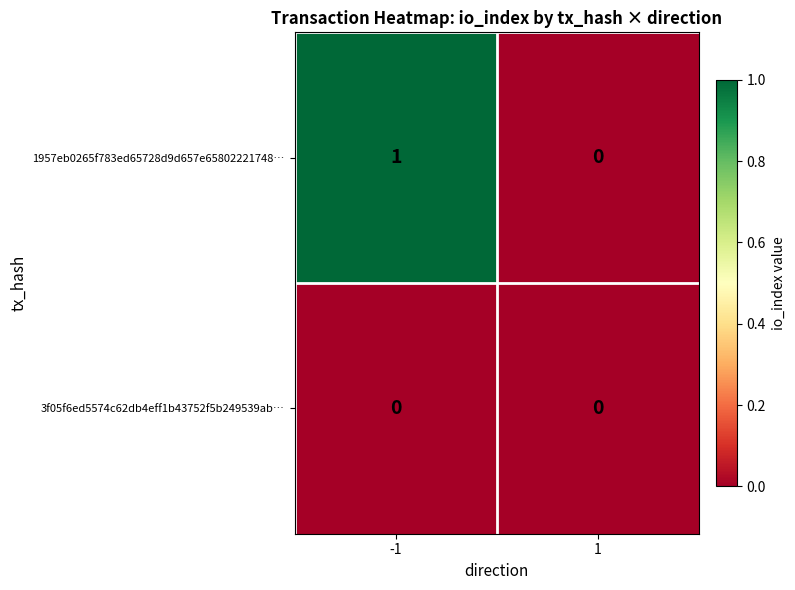

Is it true that 1957eb0265f783ed65728d9d657e65802221748… equals 1 at -1?

True